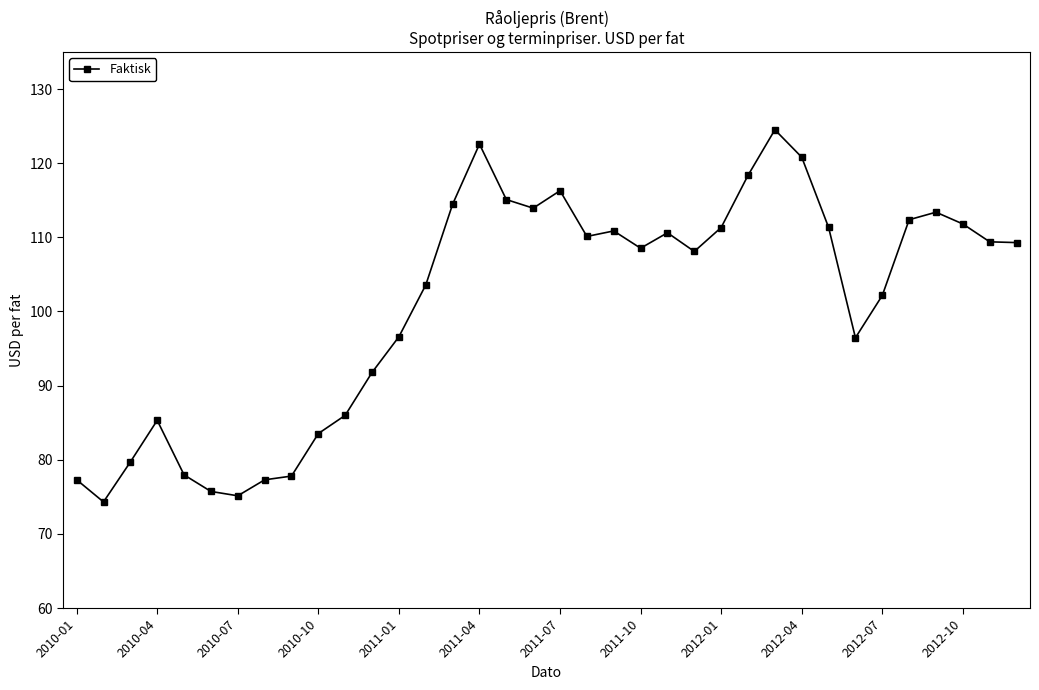

What is the value of the 35th point from the left?

109.4